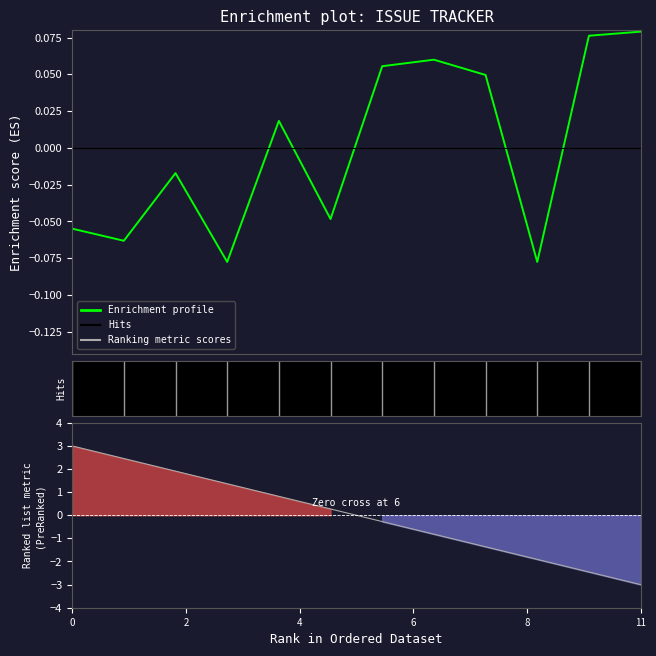

Reading left to right, what are all the values shown in this chart?

Enrichment profile: -0.1	-0.1	-0.0	-0.1	0.0	-0.0	0.1	0.1	0.0	-0.1	0.1	0.1
Ranking metric scores: 3.0	2.5	1.9	1.4	0.8	0.3	-0.3	-0.8	-1.4	-1.9	-2.5	-3.0